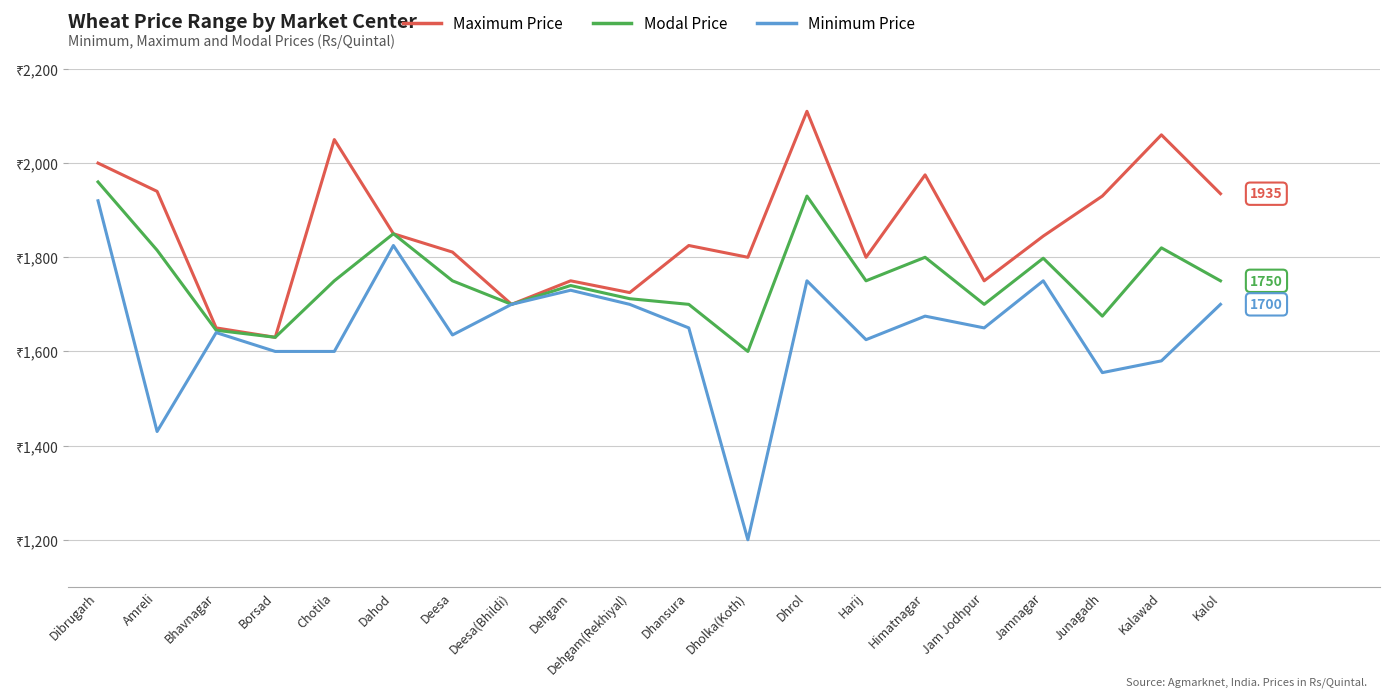

True or false: Modal Price and Maximum Price cross at least once.

False